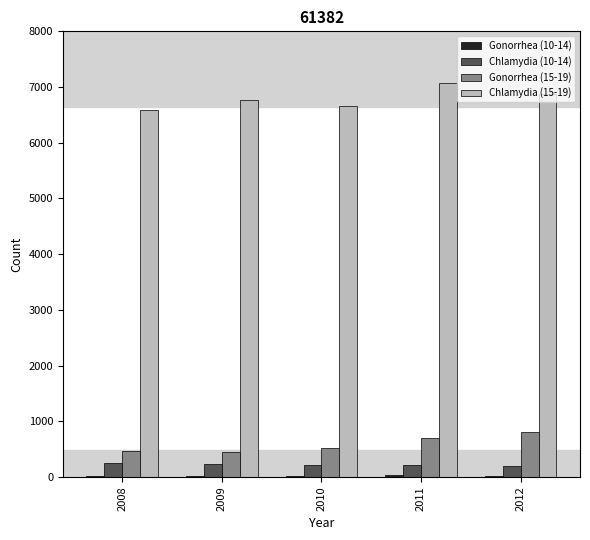

Which category has the highest value across all series?

2011